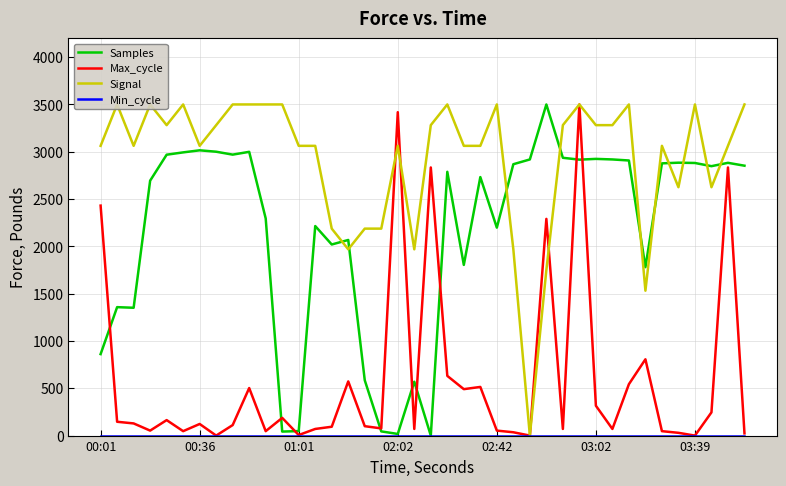

True or false: Min_cycle and Max_cycle intersect in this chart.

False